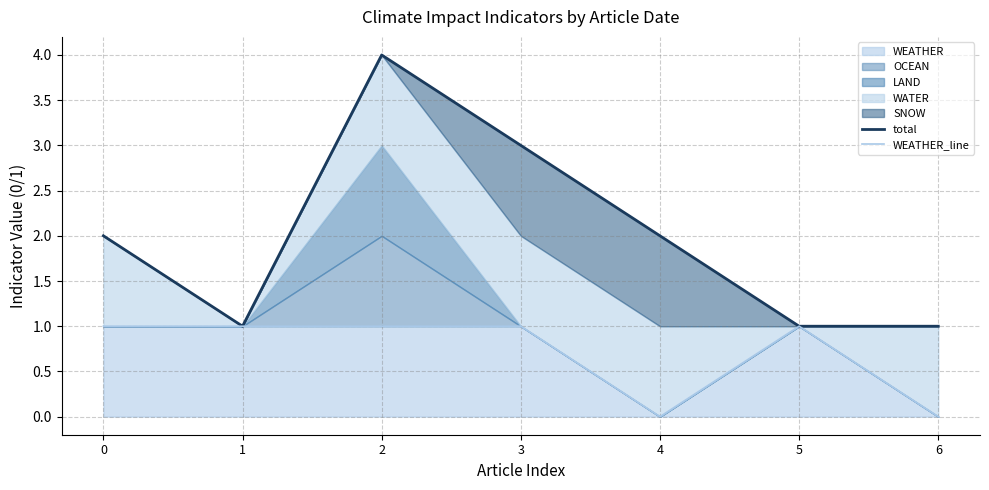

Between 1 and 3, which is larger?

3